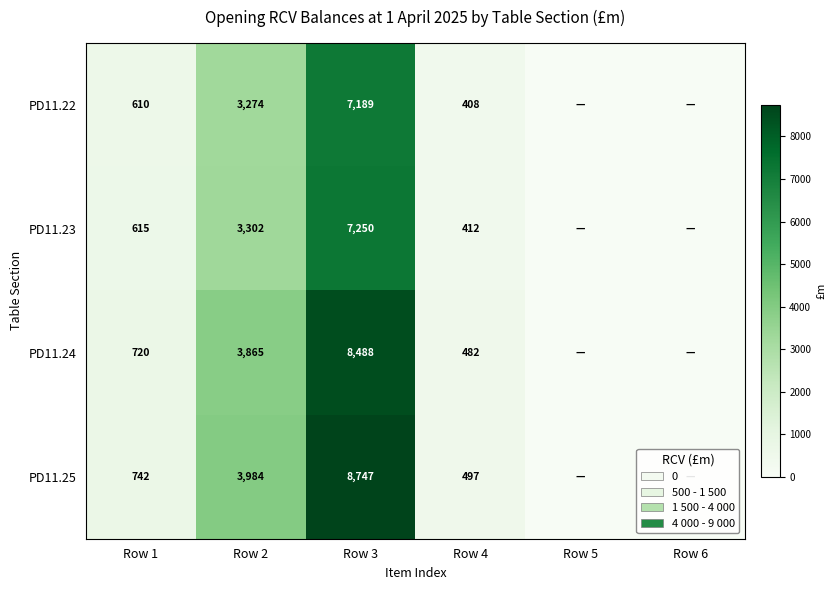

What is the difference between the highest and lowest values at Row 1?

132